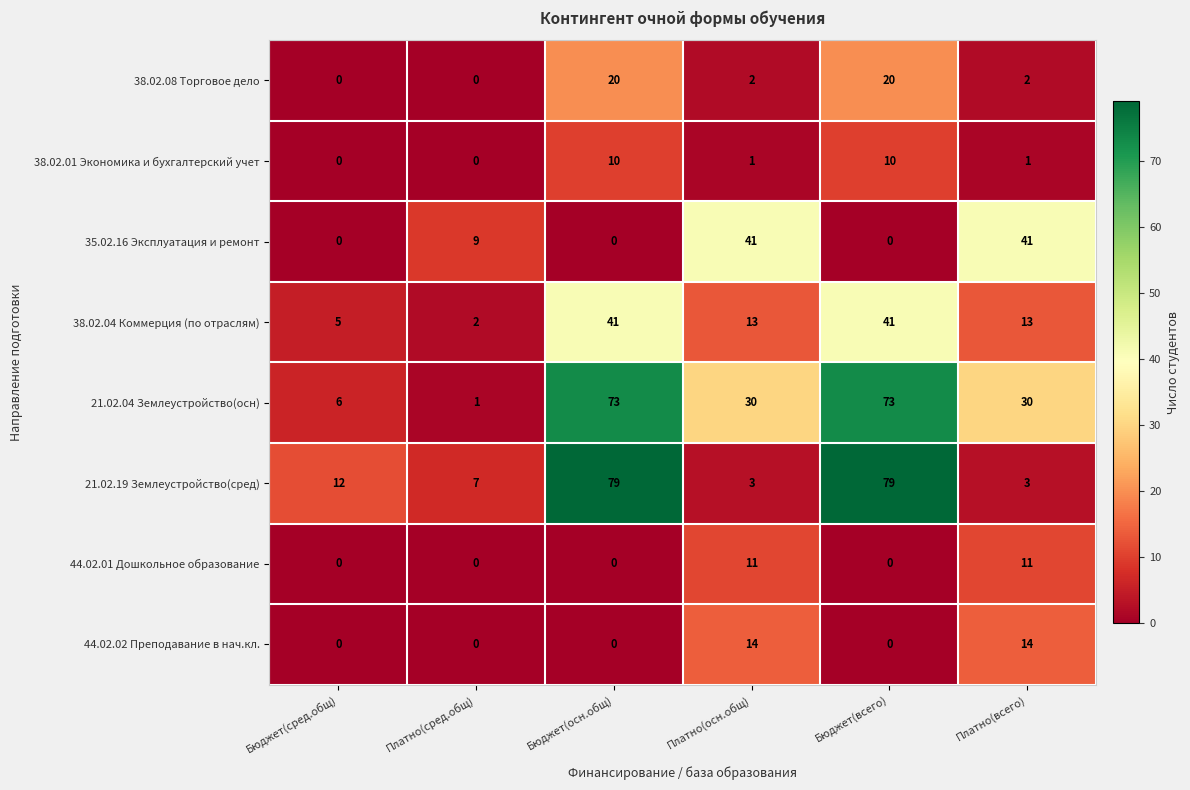

Which series has the largest range (max minus min)?

21.02.19 Землеустройство(сред)